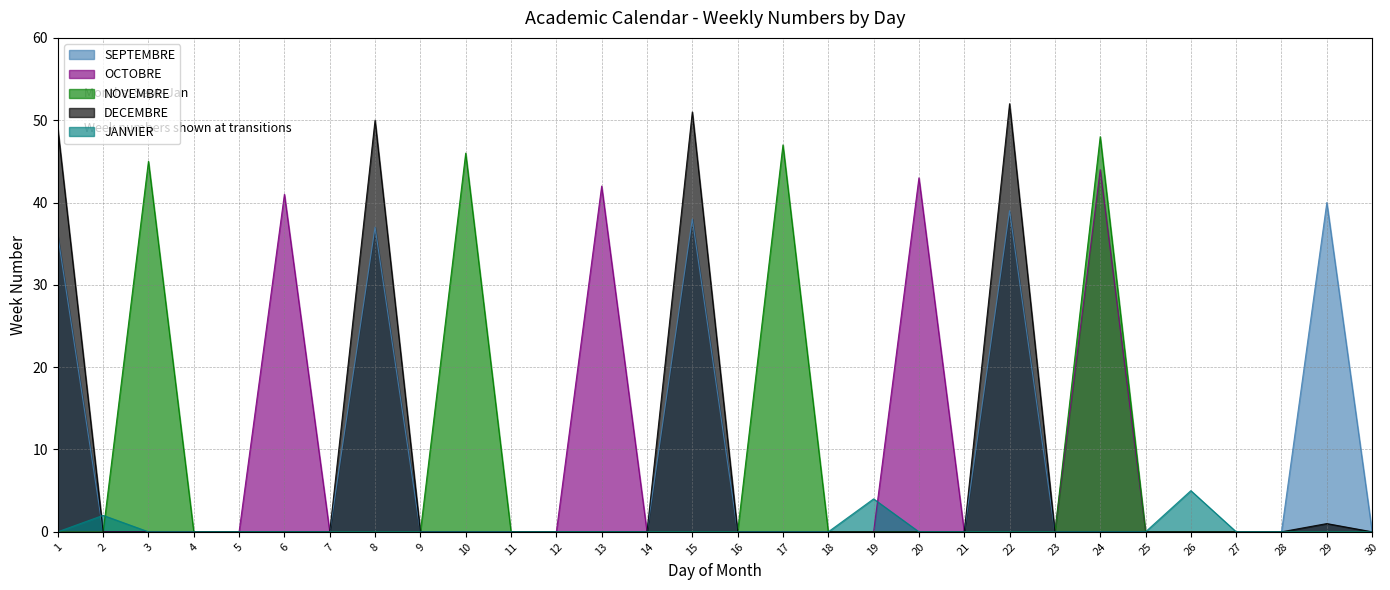

At which category is the sum across all series the highest?

24